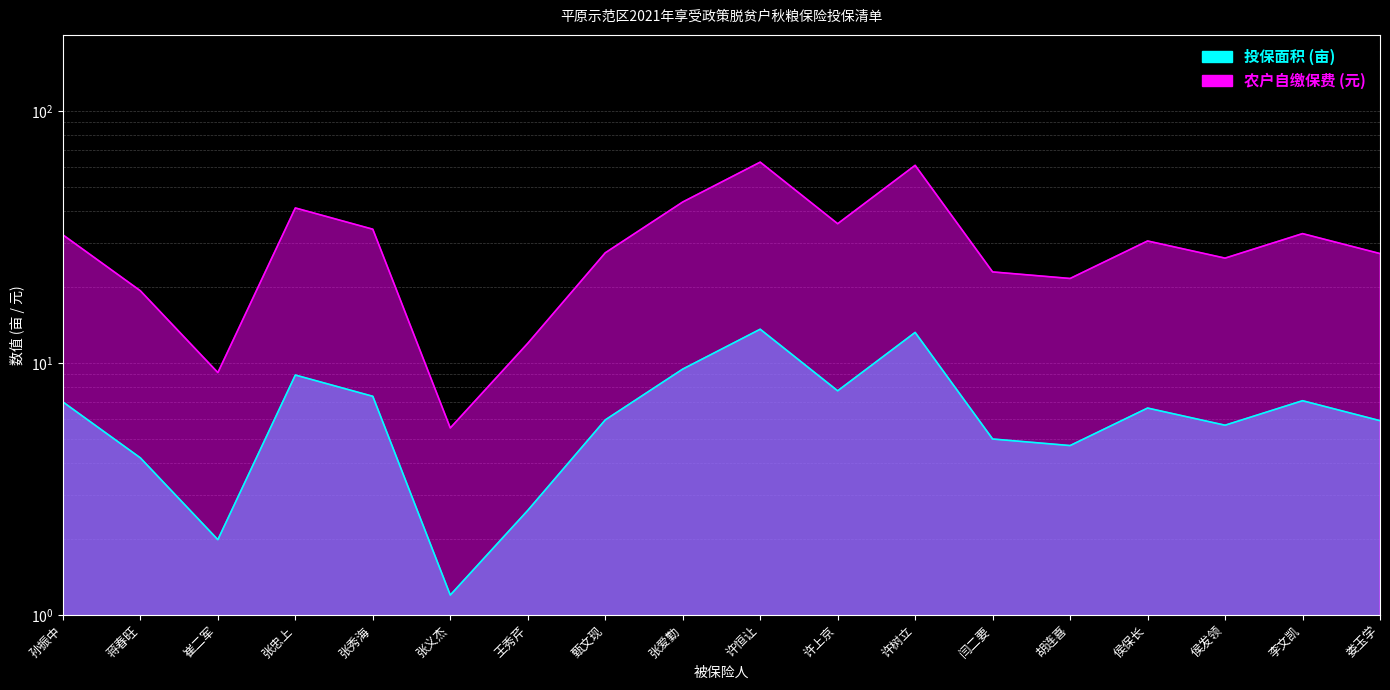

What is the spread (max minus min) of values at 许树立?

47.6